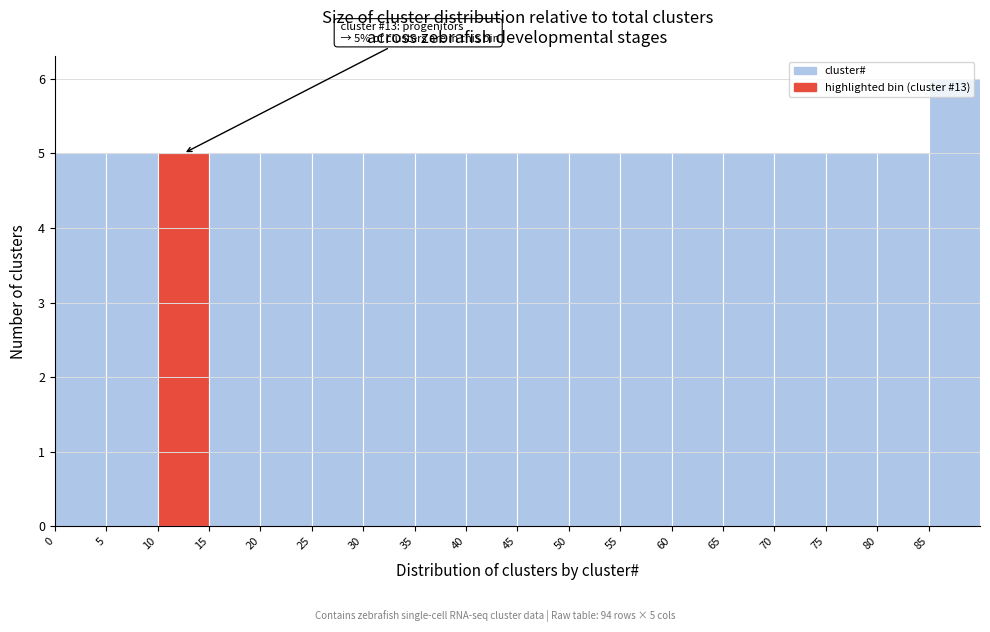

Which range on the x-axis has the tallest bar?

85 to 90